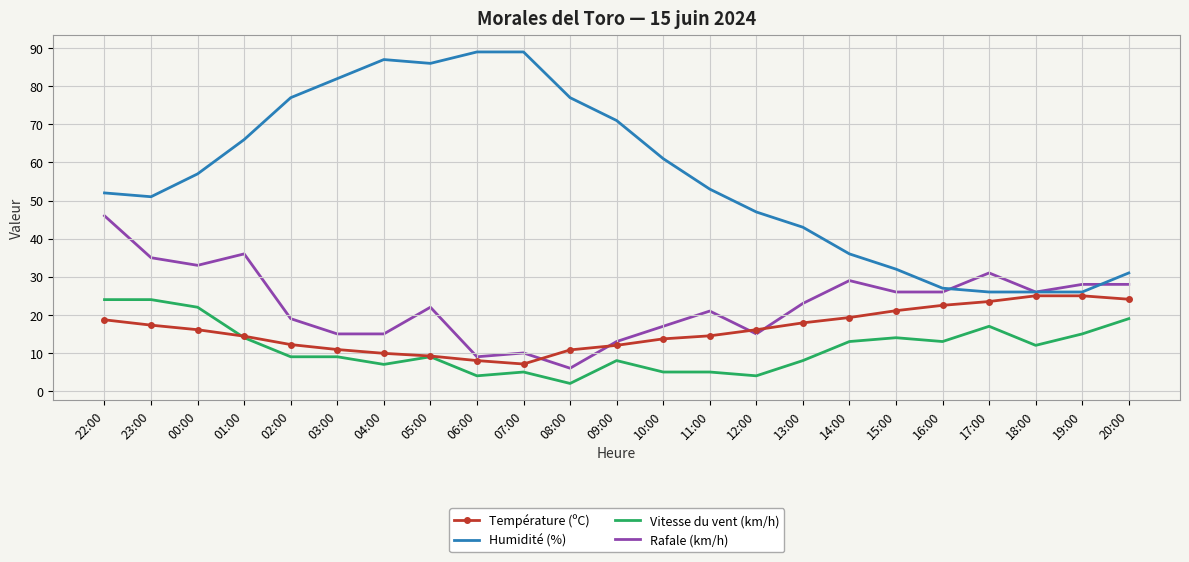

At which category does the chart reach its minimum across all series?

08:00